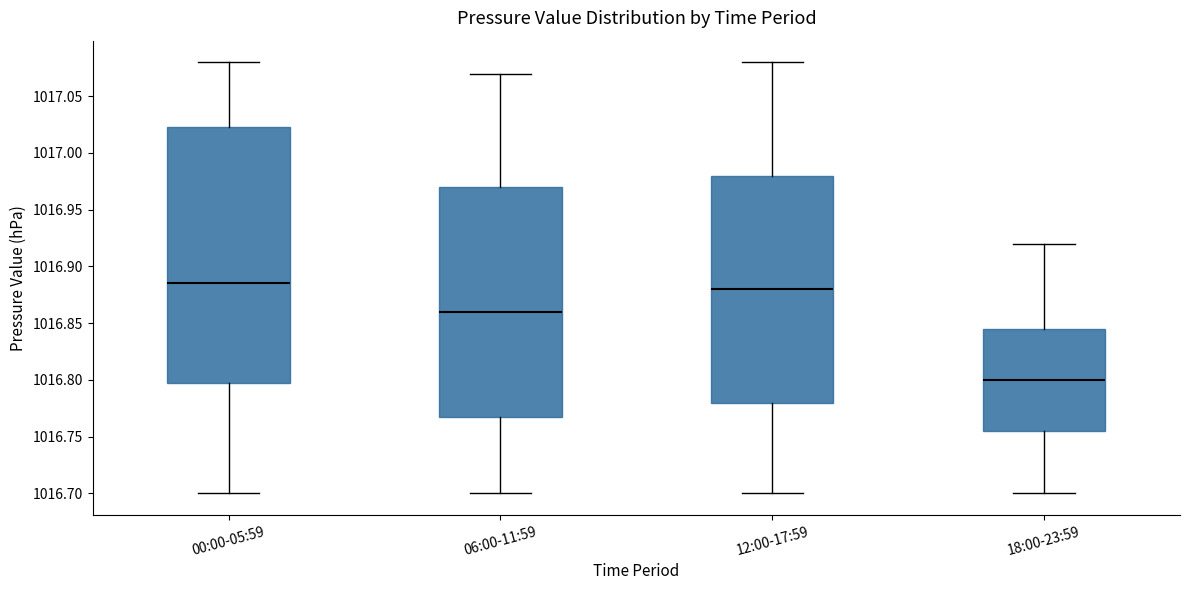

Where does the lower whisker of the box for 06:00-11:59 end on the y-axis? The values are not printed on the chart, so give them approximately, as read against the axis.

1016.700